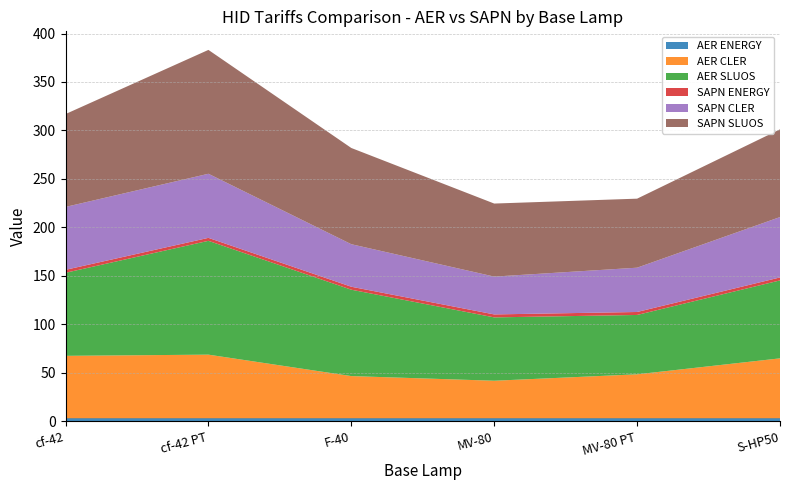

At which category is the sum across all series the highest?

cf-42 PT